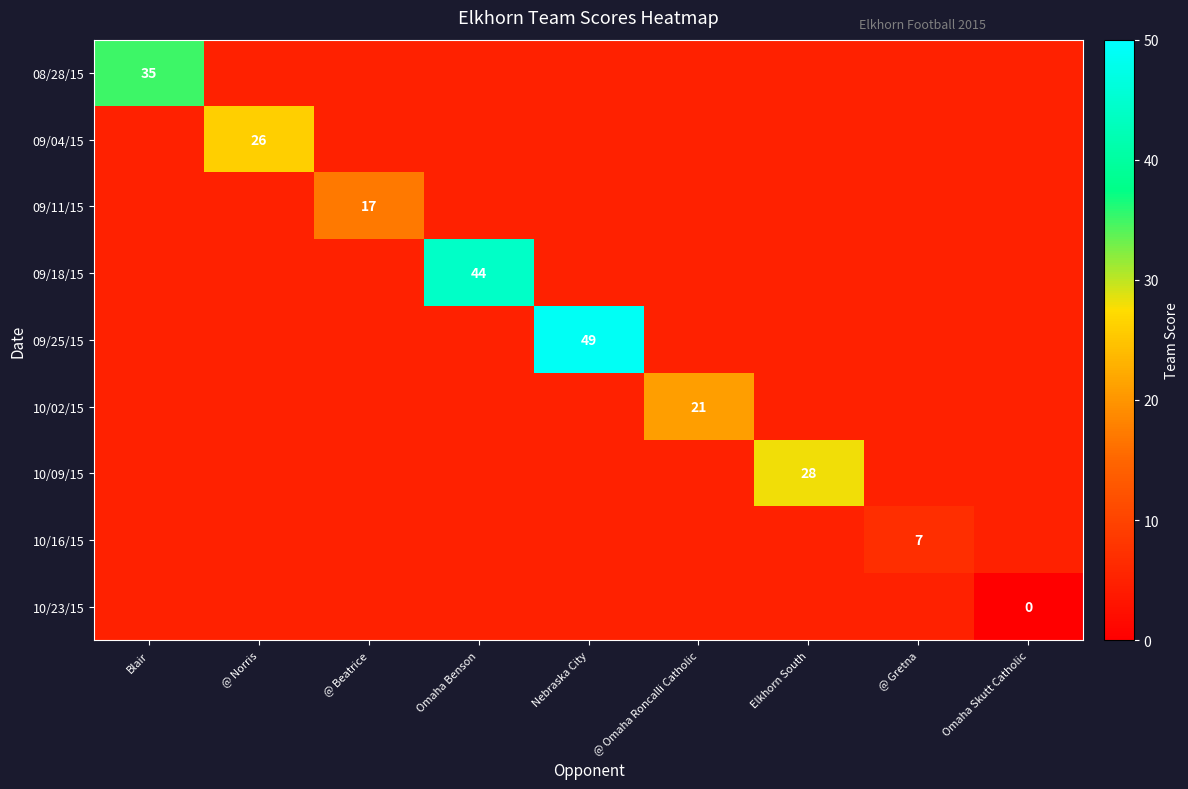

Is it true that 09/25/15 equals 49 at Nebraska City?

True